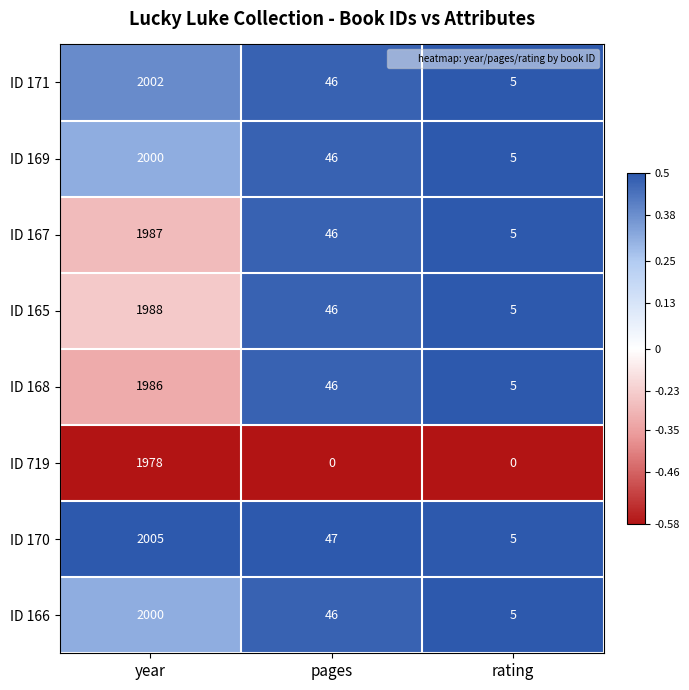

The value of ID 170 at pages is 29. True or false?

False